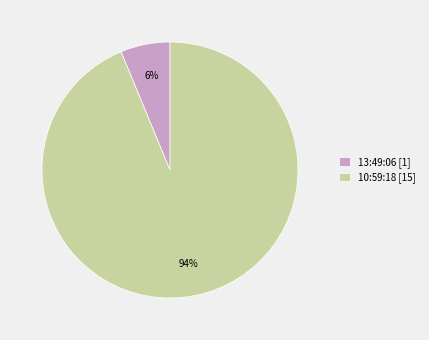

To the nearest percent, what is the average slice percentage?

50%